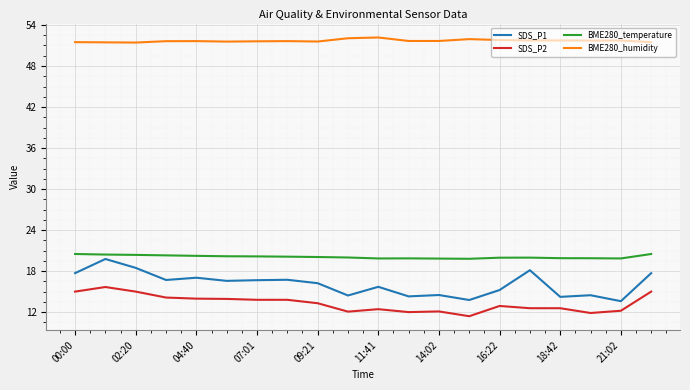

What is the greatest value displayed?

52.2